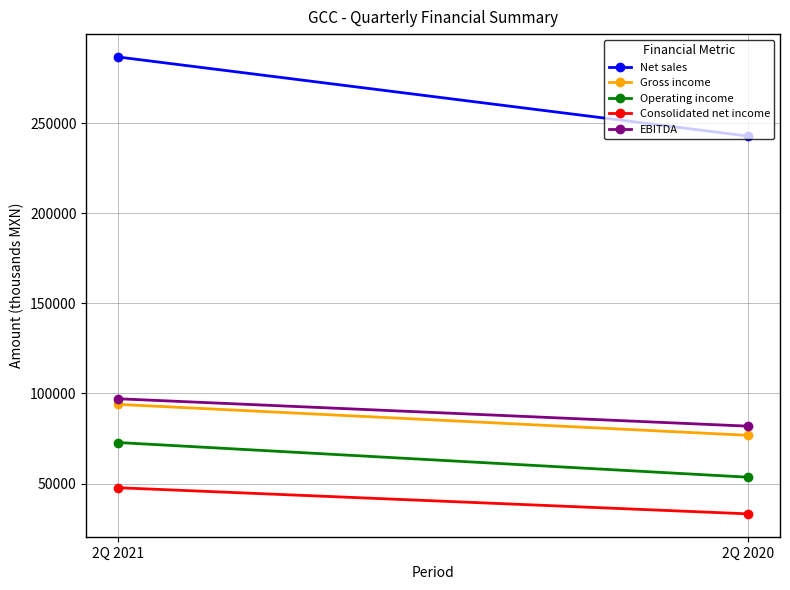

Reading right to left, extract all data points from this chart.

Net sales: 2Q 2020=242761	2Q 2021=286715
Gross income: 2Q 2020=76728	2Q 2021=93939
Operating income: 2Q 2020=53500	2Q 2021=72761
Consolidated net income: 2Q 2020=33160	2Q 2021=47673
EBITDA: 2Q 2020=81825	2Q 2021=97040